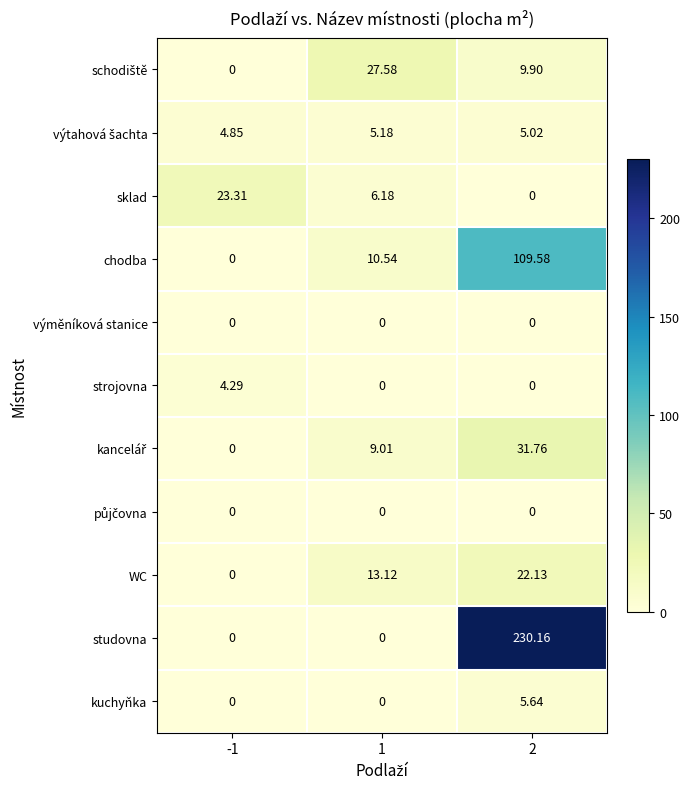

At which category is the sum across all series the highest?

2